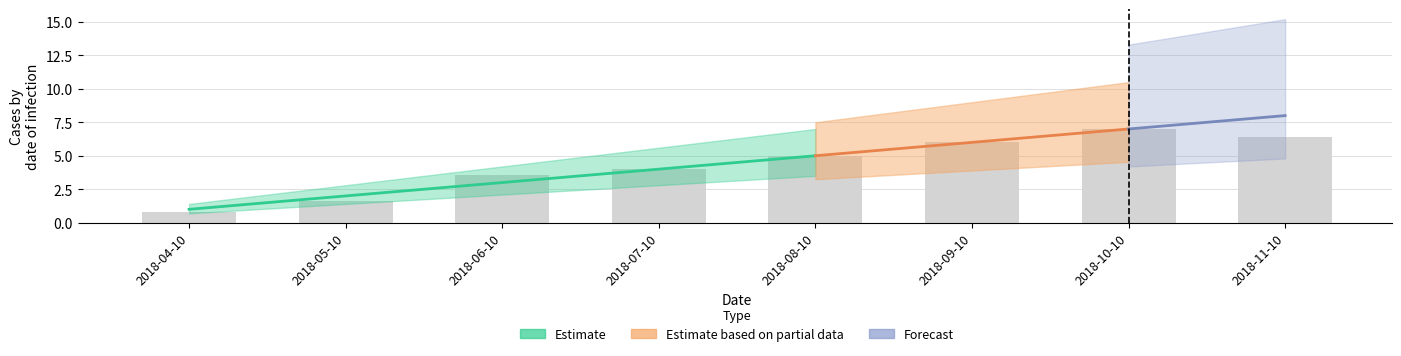

Which category has the highest value across all series?

2018-11-10